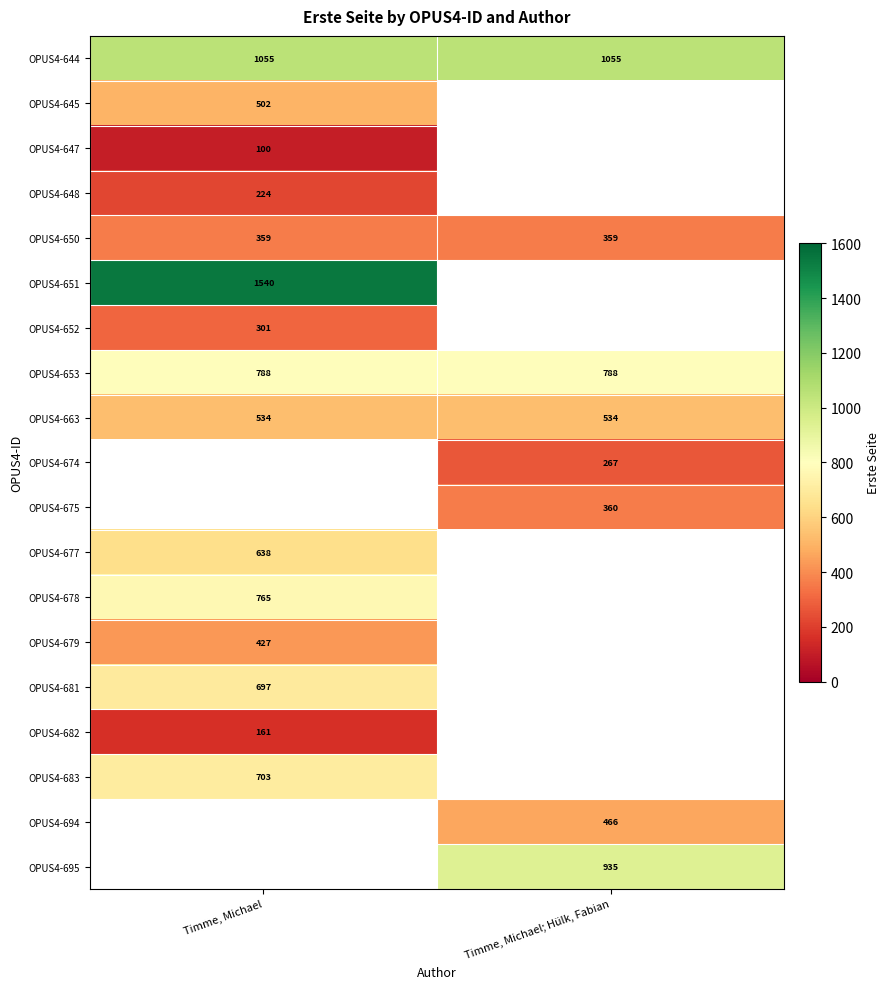

Is it true that OPUS4-650 equals 359 at Timme, Michael; Hülk, Fabian?

True